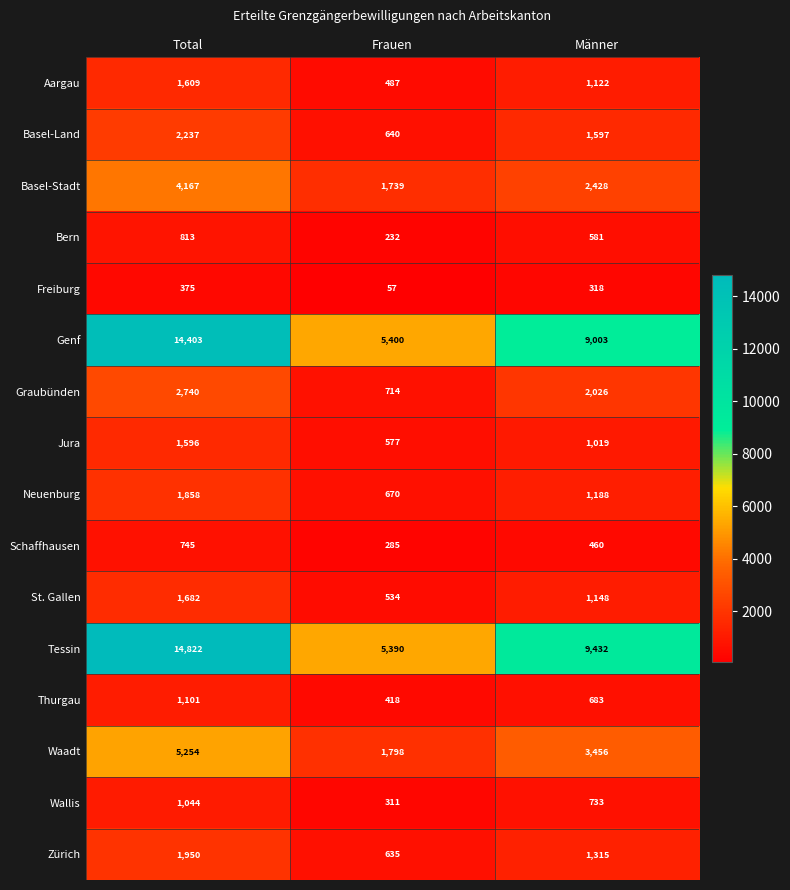

How many values in the St. Gallen series are below 1148?

1